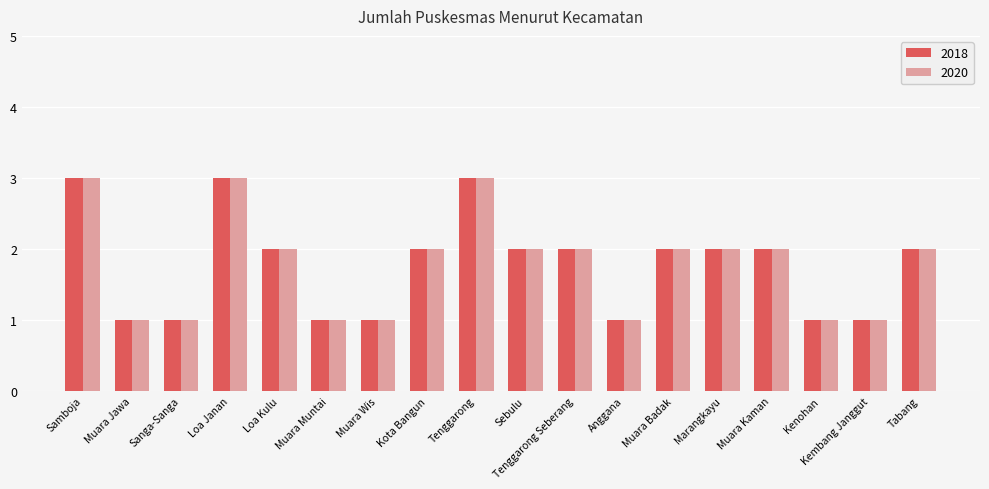

Count the number of categories in the chart.

18